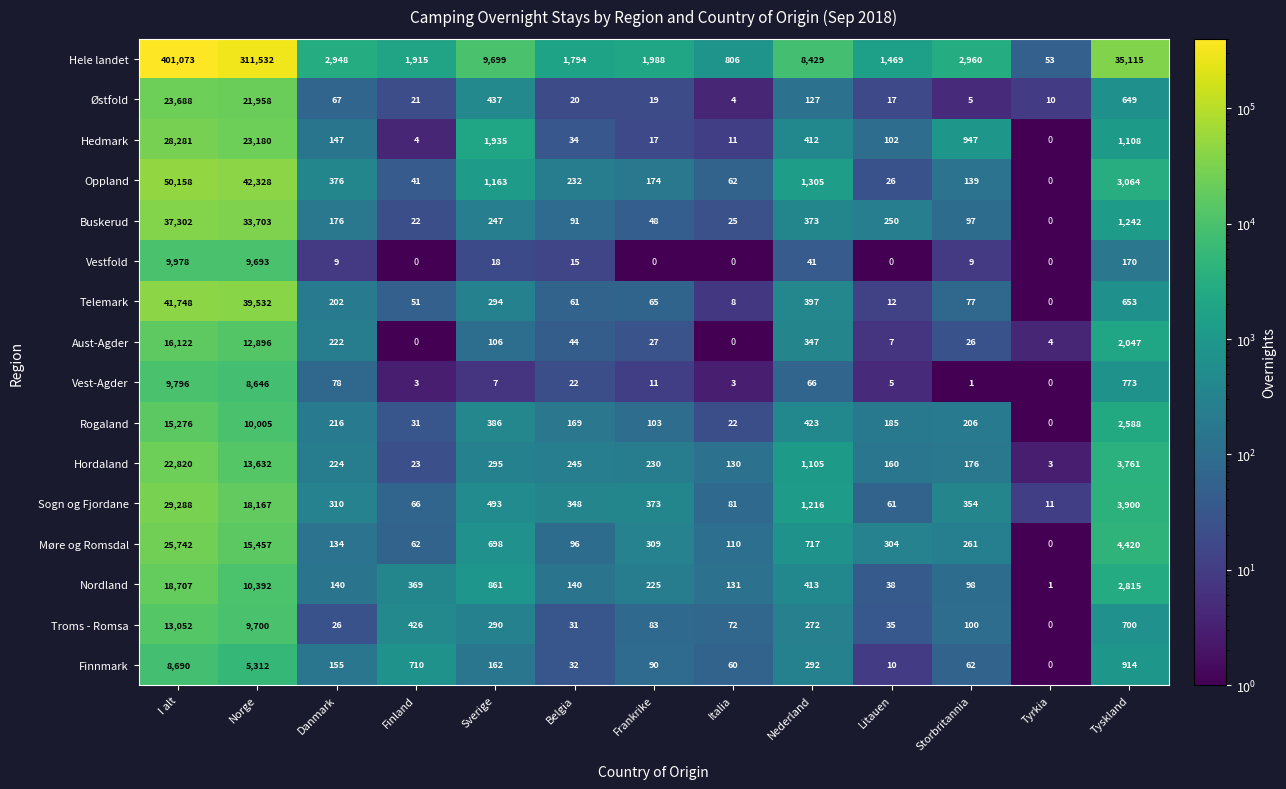

Which series has the widest spread of values?

Hele landet